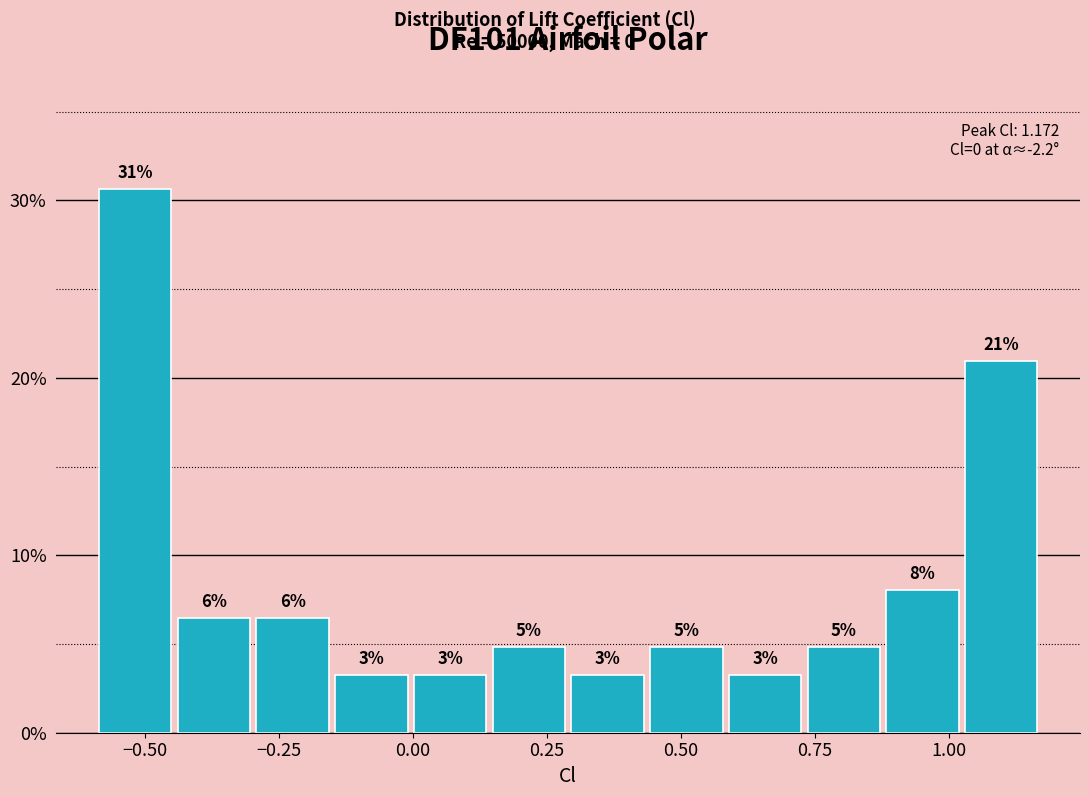

Read against the x-axis, roughly where is the centre of the tallest bar?

-0.50